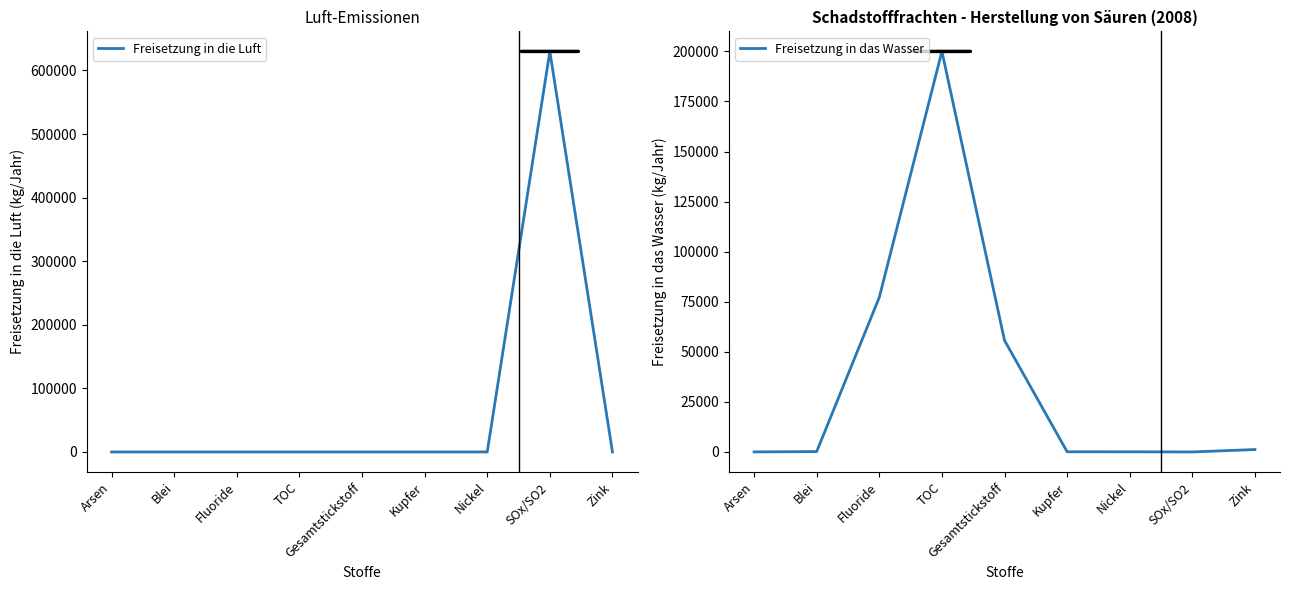

Reading right to left, what are all the values shown in this chart?

Freisetzung in die Luft: Zink=0	SOx/SO2=630000	Nickel=0	Kupfer=0	Gesamtstickstoff=0	TOC=0	Fluoride=0	Blei=0	Arsen=0
Freisetzung in das Wasser: Zink=1200	SOx/SO2=0	Nickel=68	Kupfer=84	Gesamtstickstoff=55700	TOC=200000	Fluoride=77200	Blei=185	Arsen=18